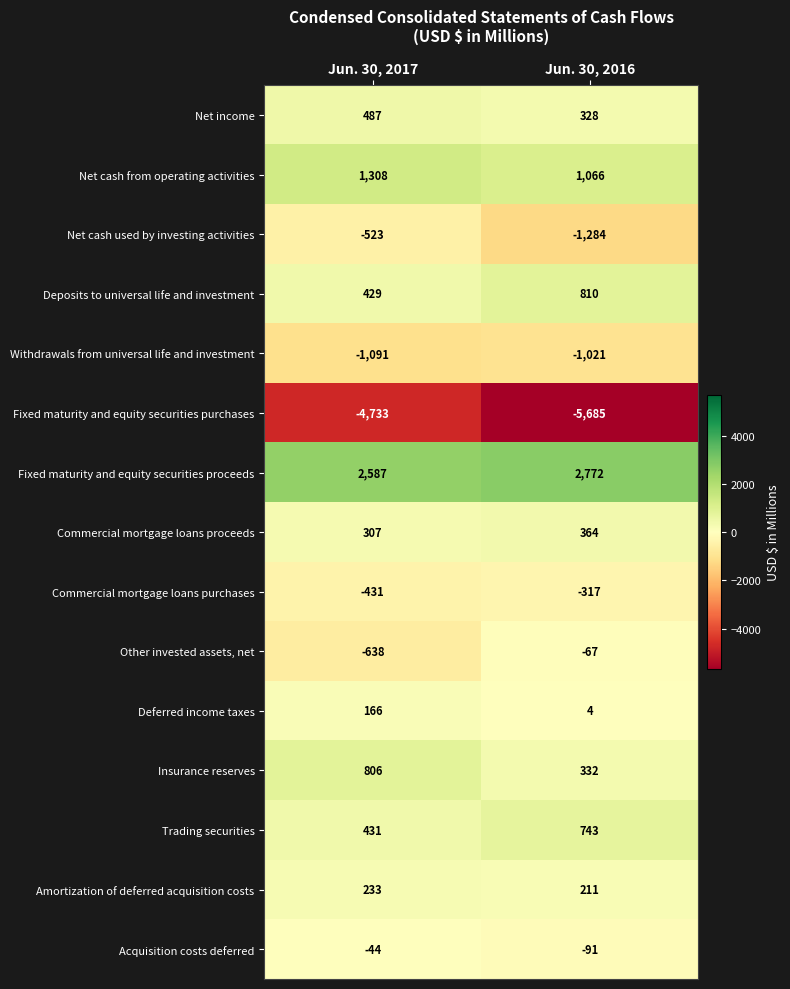

What value does the Net income series have at Jun. 30, 2017, to the nearest 10?

490